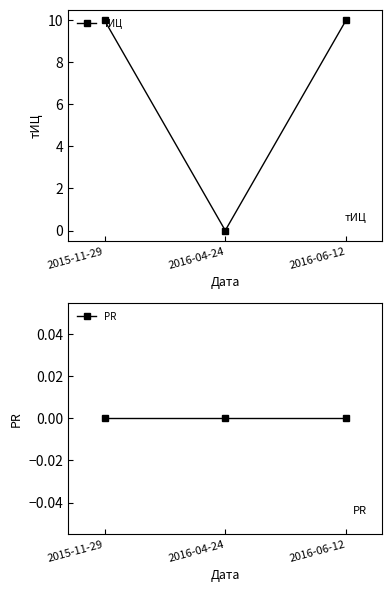

How many lines are shown in the chart?

2